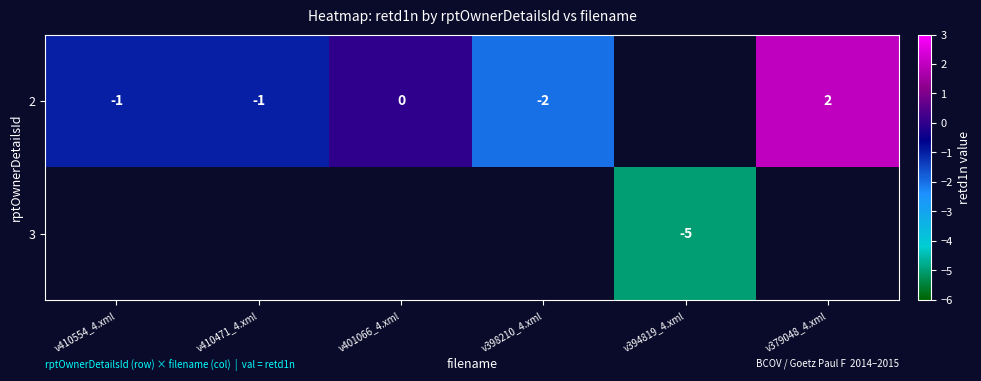

The 2 series shows 2 at v379048_4.xml. True or false?

True